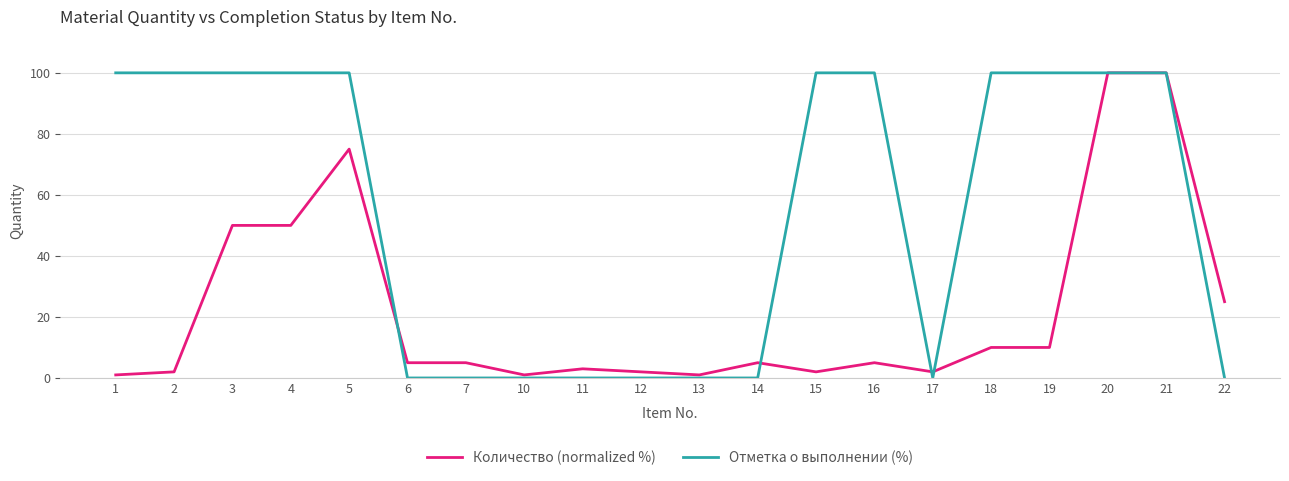

List the series in order of their overall mean, highest first.

Отметка о выполнении (%), Количество (normalized %)